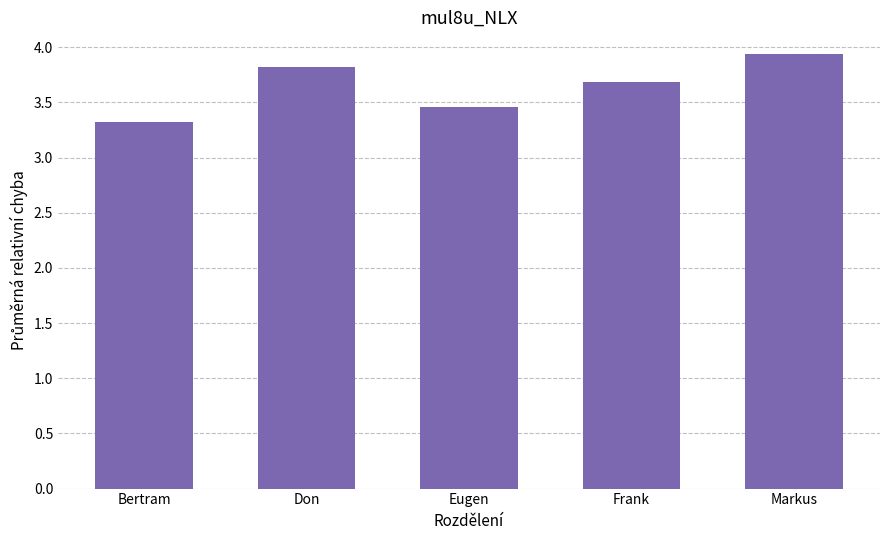

Read the value at Frank.

3.7